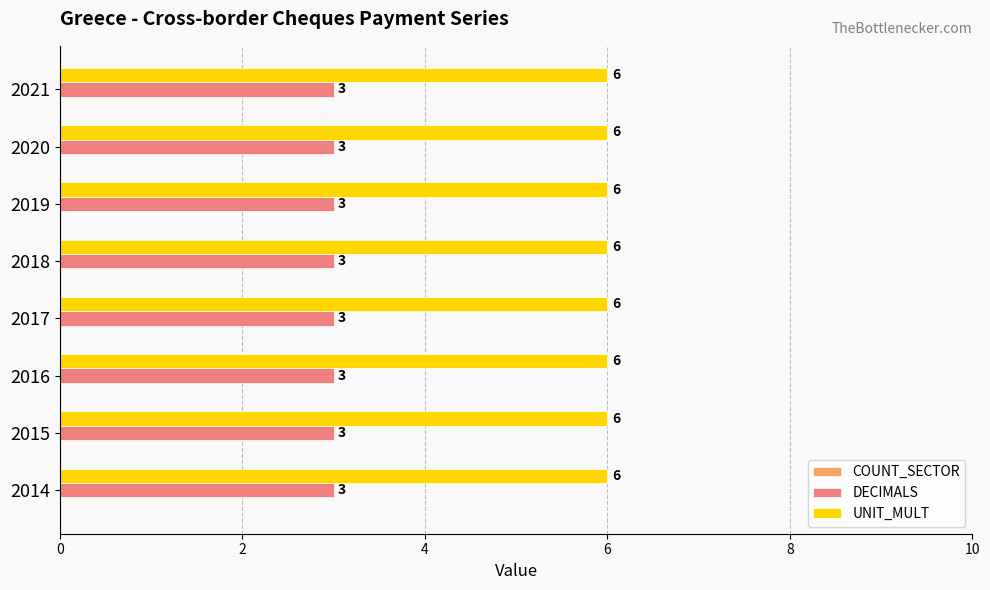

List the series in order of their overall mean, lowest first.

DECIMALS, UNIT_MULT